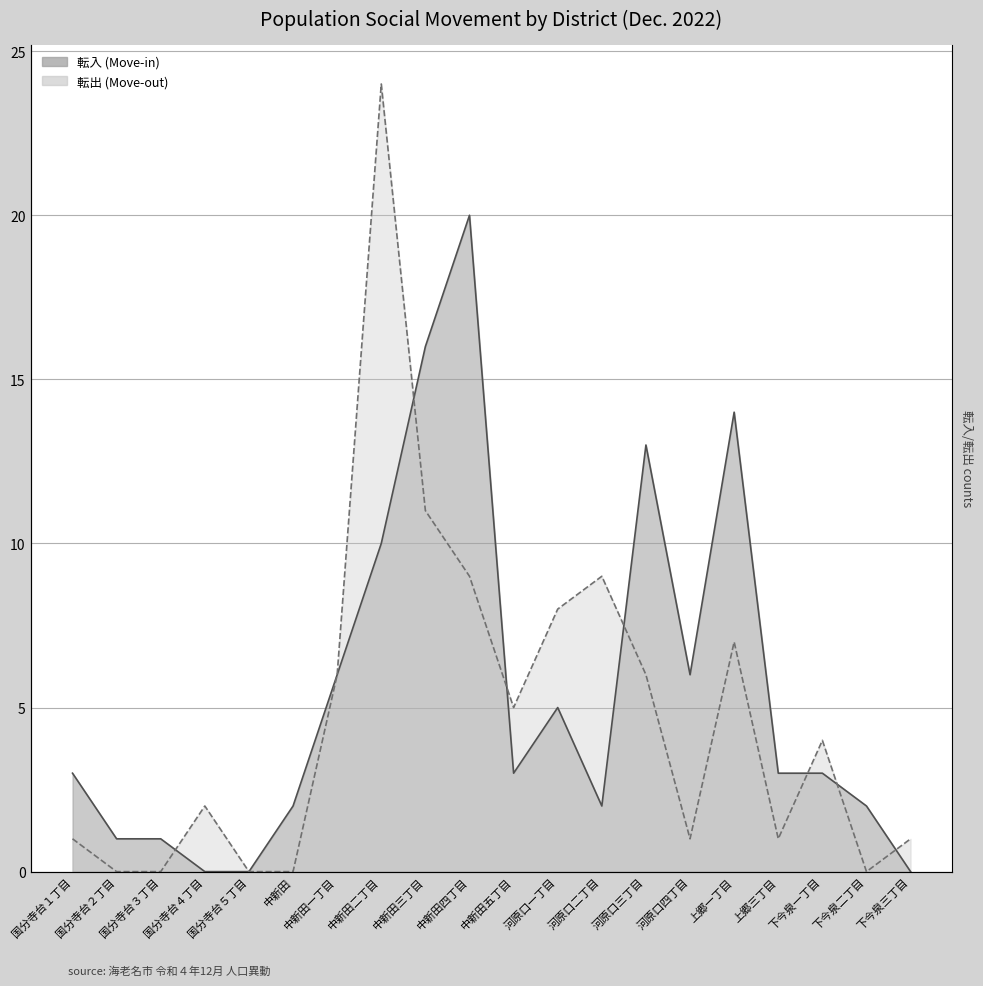

At which category does 転出 reach its first local valley?

中新田五丁目